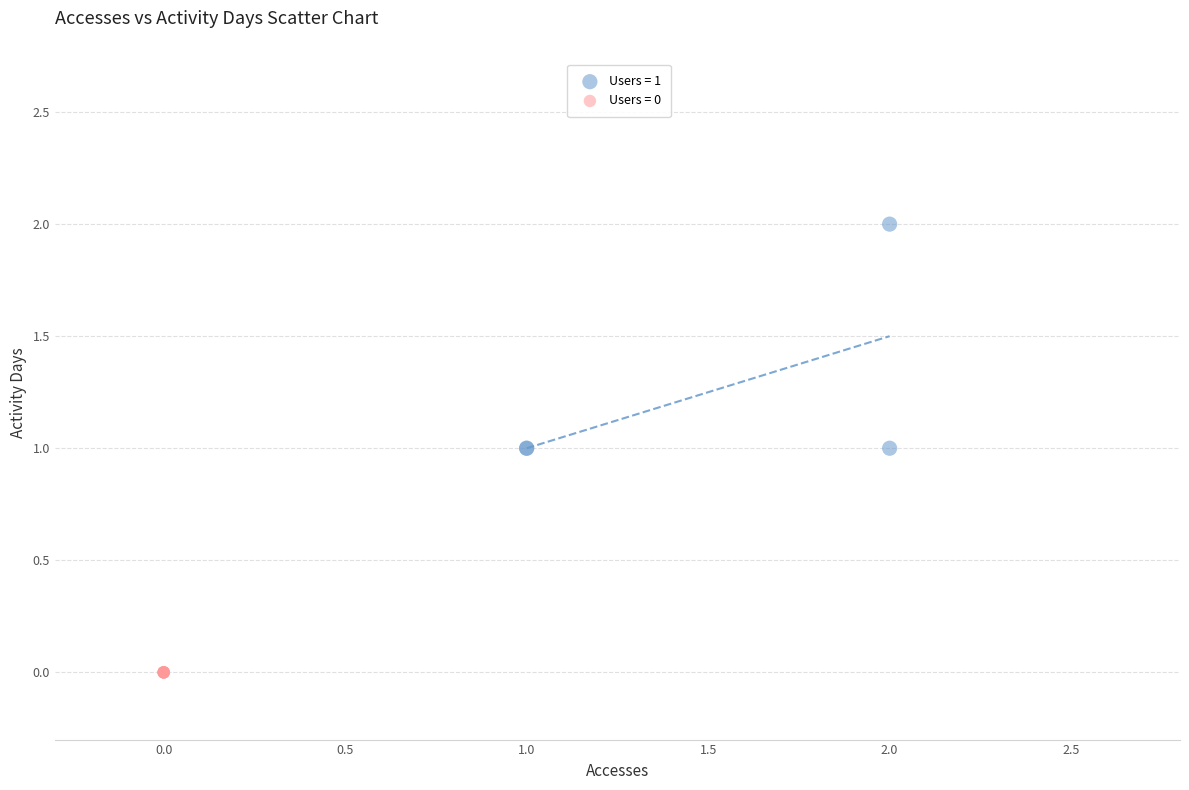

Which series reaches the minimum Y coordinate?

Users = 0